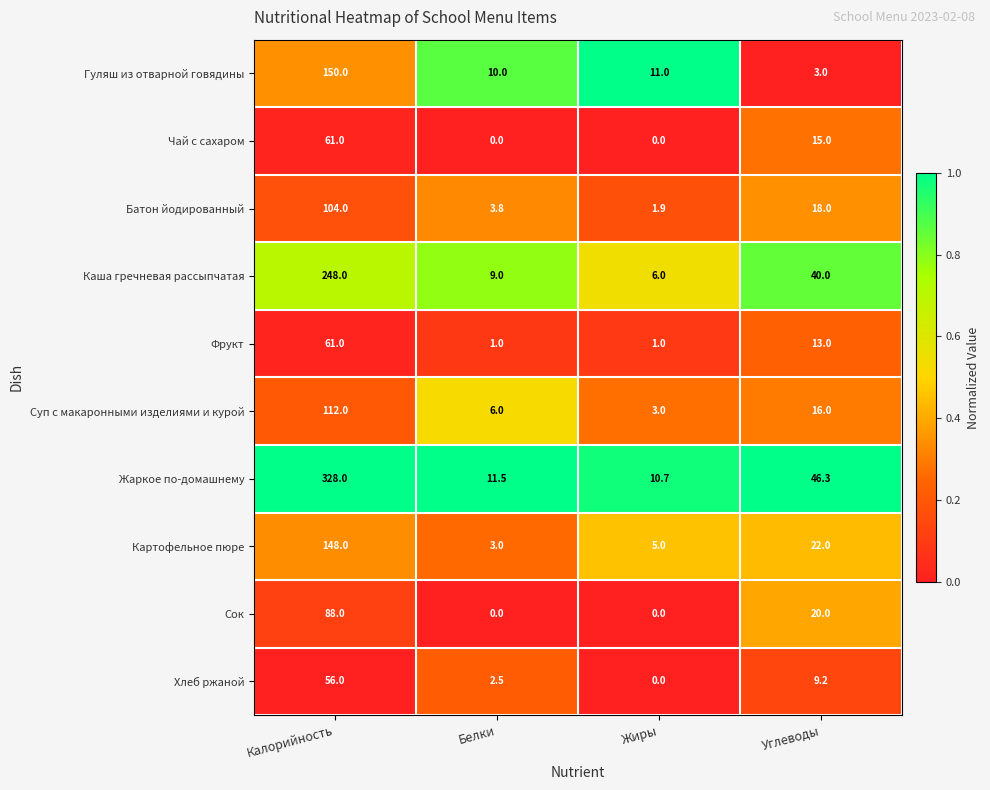

Rank the series at Углеводы from highest to lowest value.

Жаркое по-домашнему, Каша гречневая рассыпчатая, Картофельное пюре, Сок, Батон йодированный, Суп с макаронными изделиями и курой, Чай с сахаром, Фрукт, Хлеб ржаной, Гуляш из отварной говядины